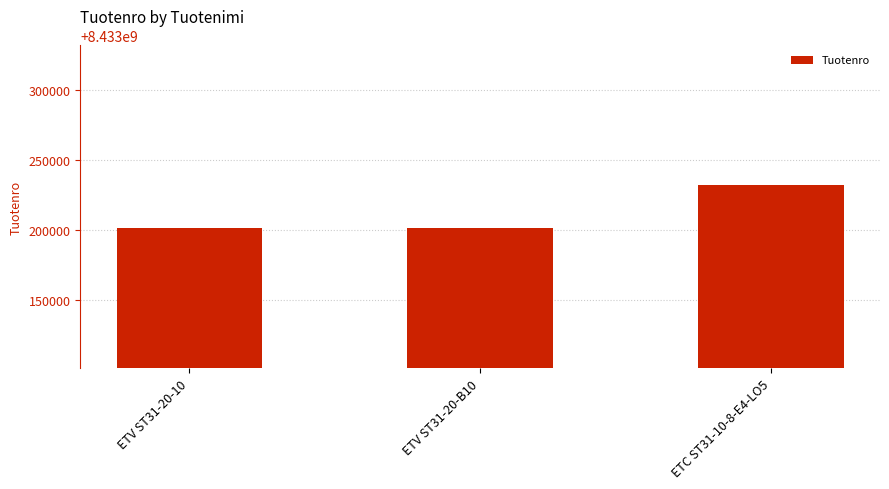

What is the value of the 3rd bar from the left?

8433232028